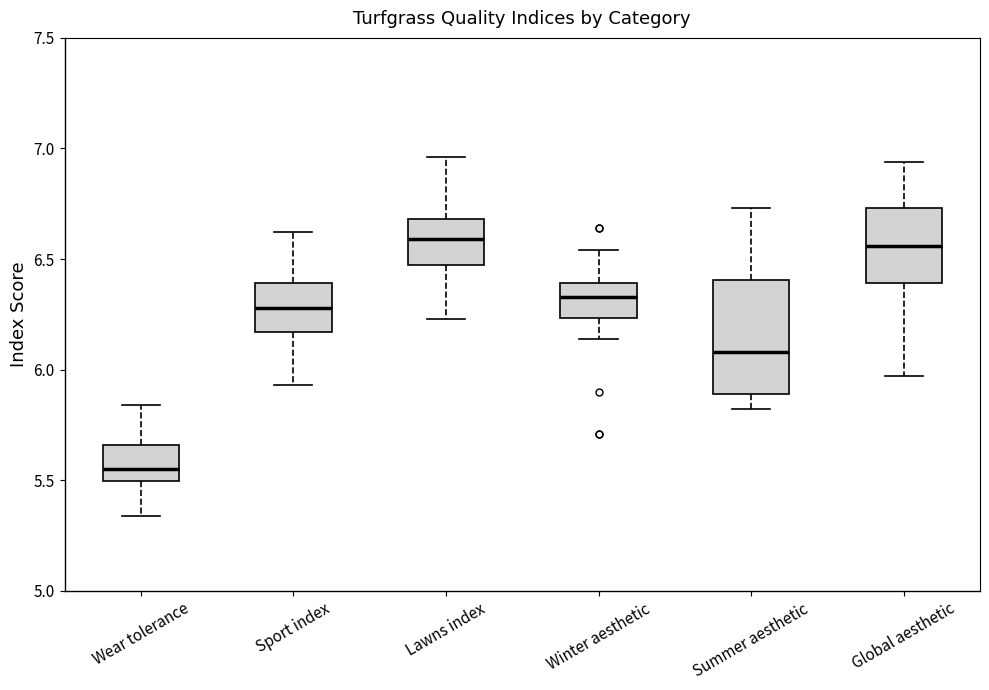

Which box is the tallest, from its lower edge to its upper edge?

Summer aesthetic